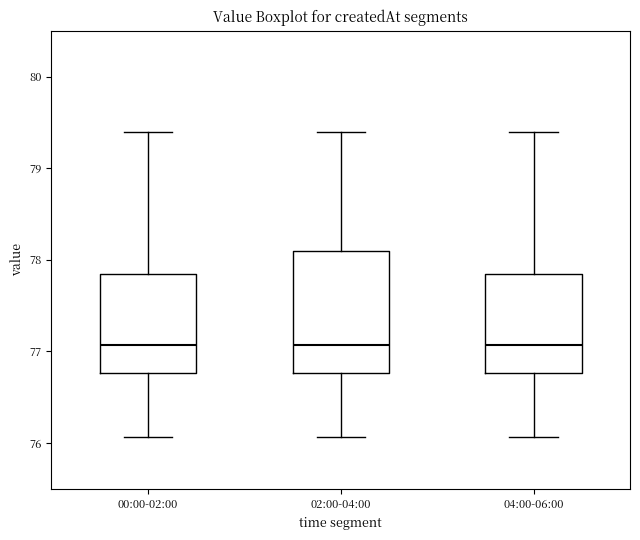

Where is the lower edge of the box for 04:00-06:00 on the y-axis? The values are not printed on the chart, so give them approximately, as read against the axis.

76.8